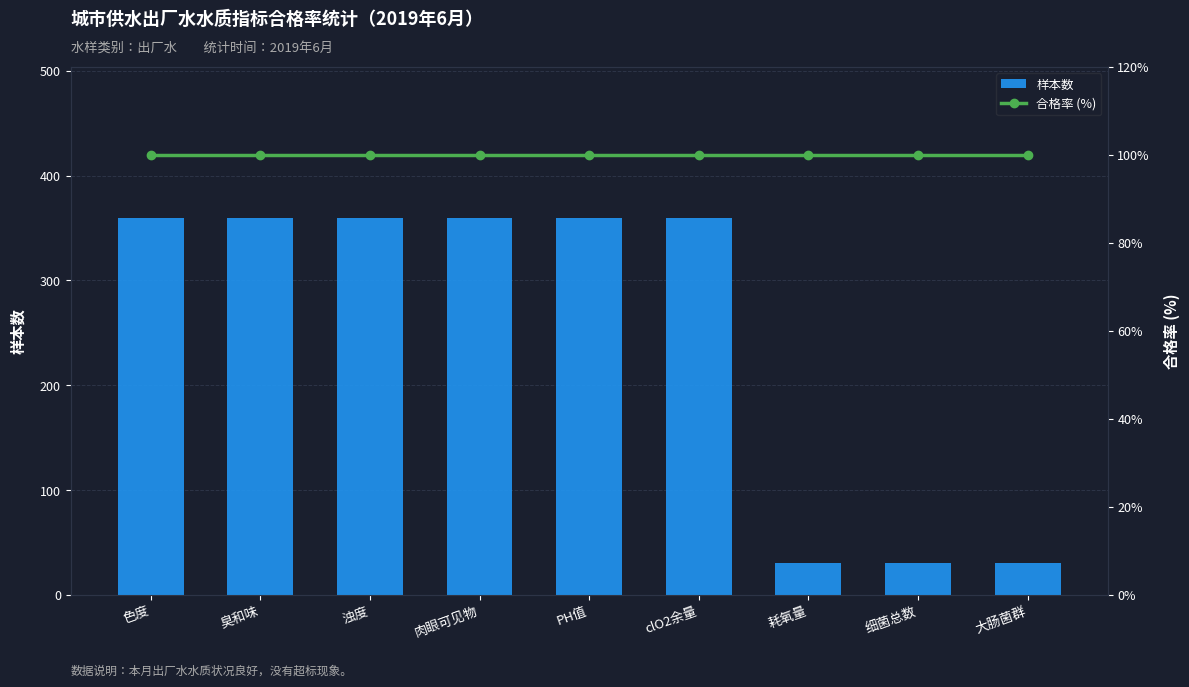

At which category is the sum across all series the highest?

色度